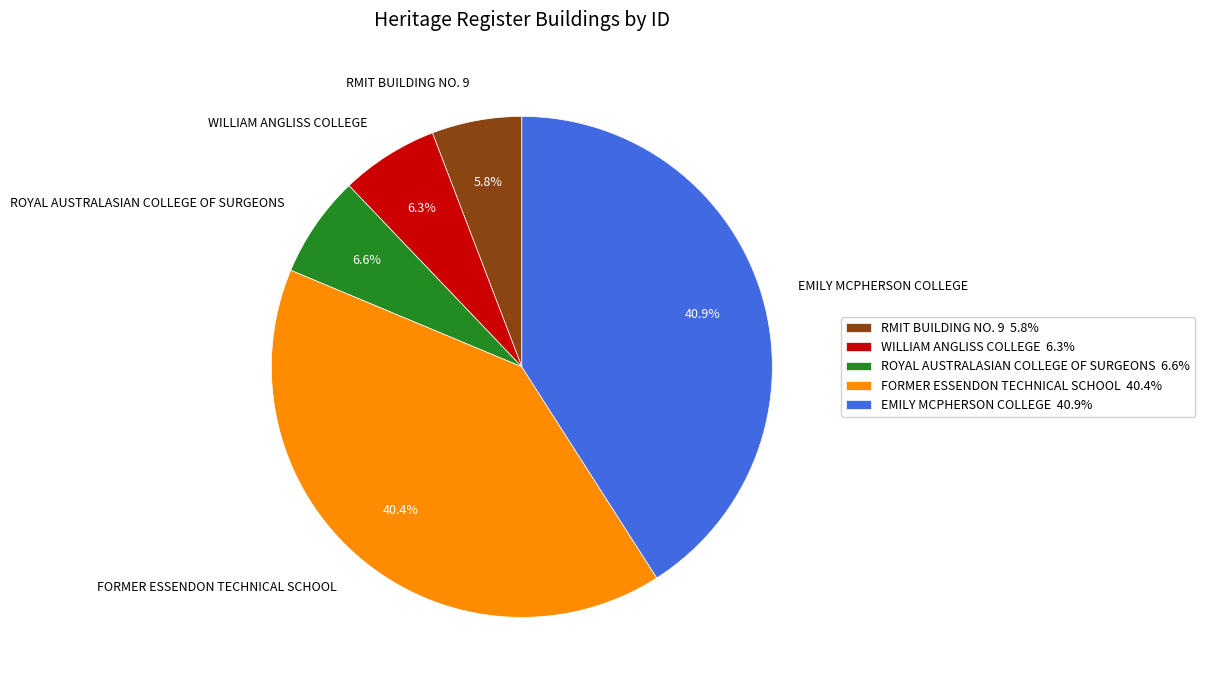

How many slices are in this pie chart?

5